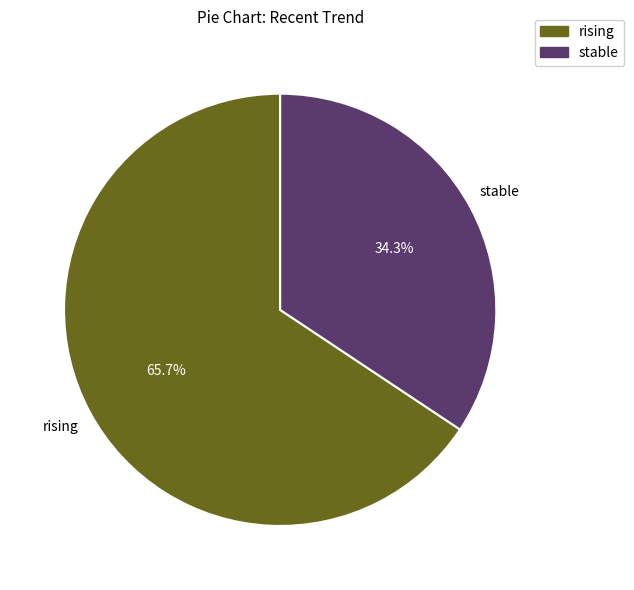

Rank the categories by value from lowest to highest.

stable, rising